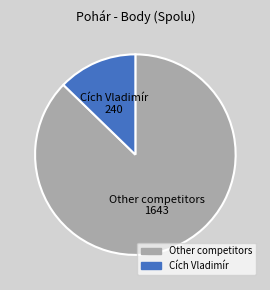

Does any single category account for the majority?

Yes